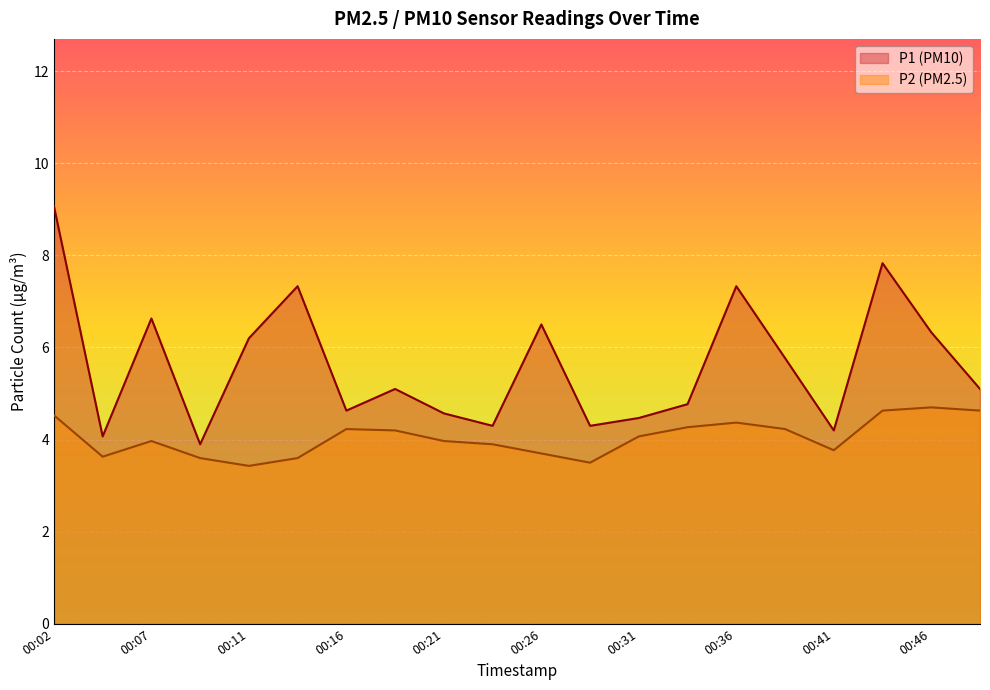

What are all the series names shown in the legend?

P1, P2